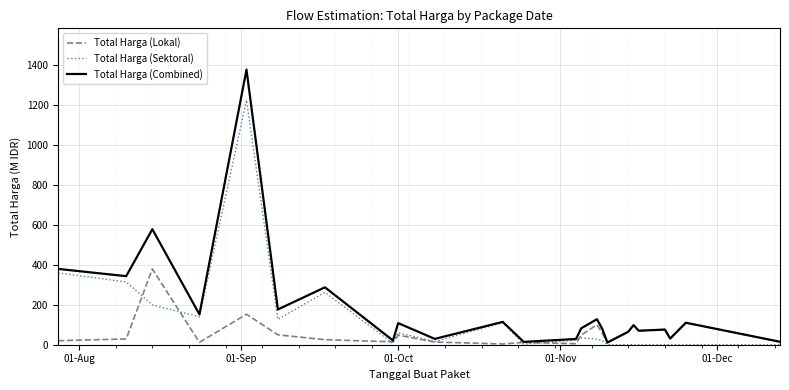

How many values in the Total Harga (Sektoral) series exceed 23?

12